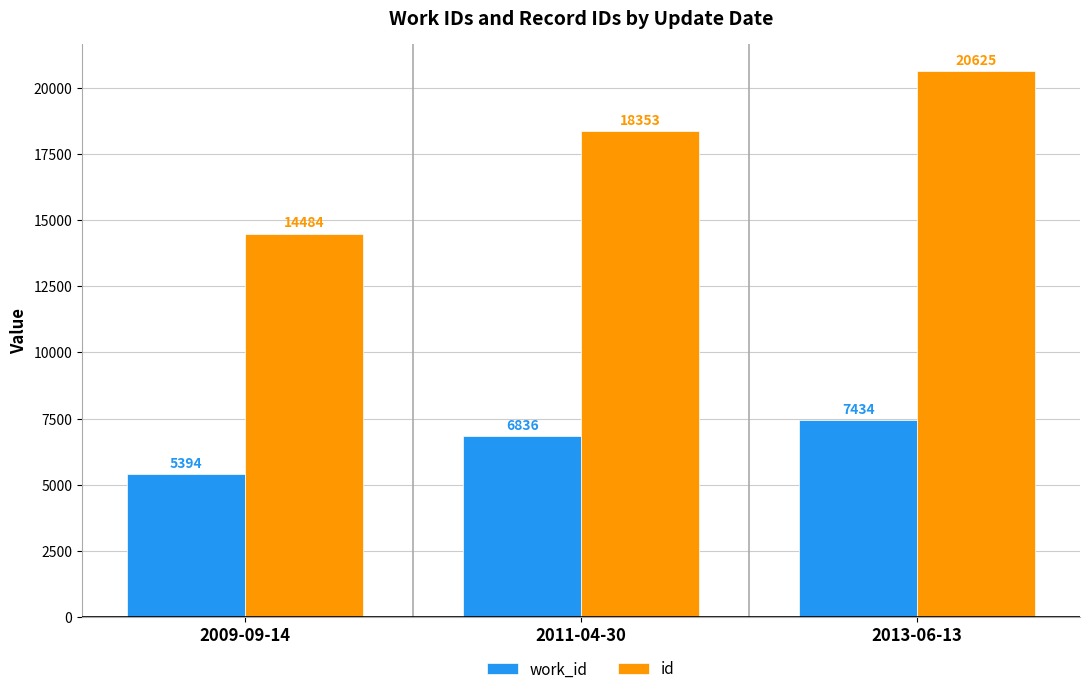

What are all the series names shown in the legend?

work_id, id